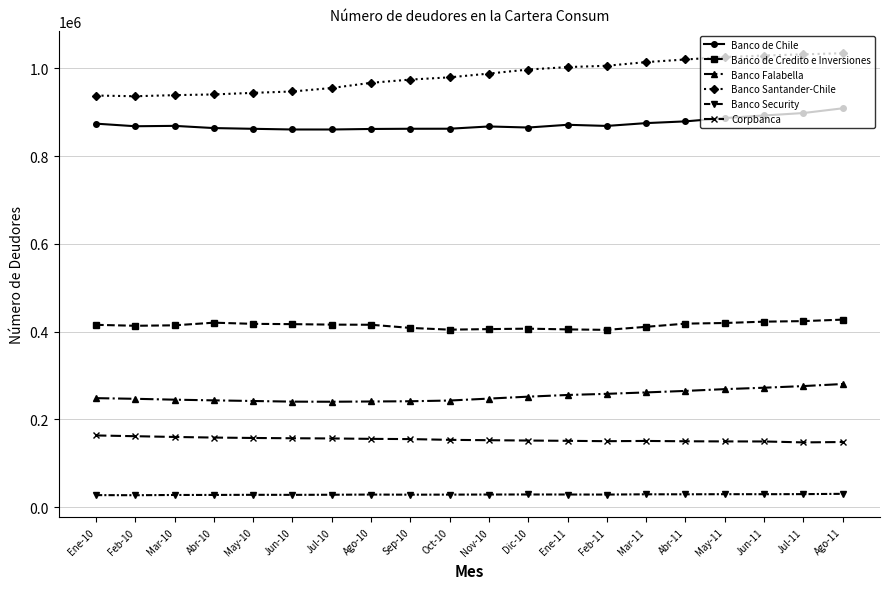

Which series has the largest total across all categories?

Banco Santander-Chile